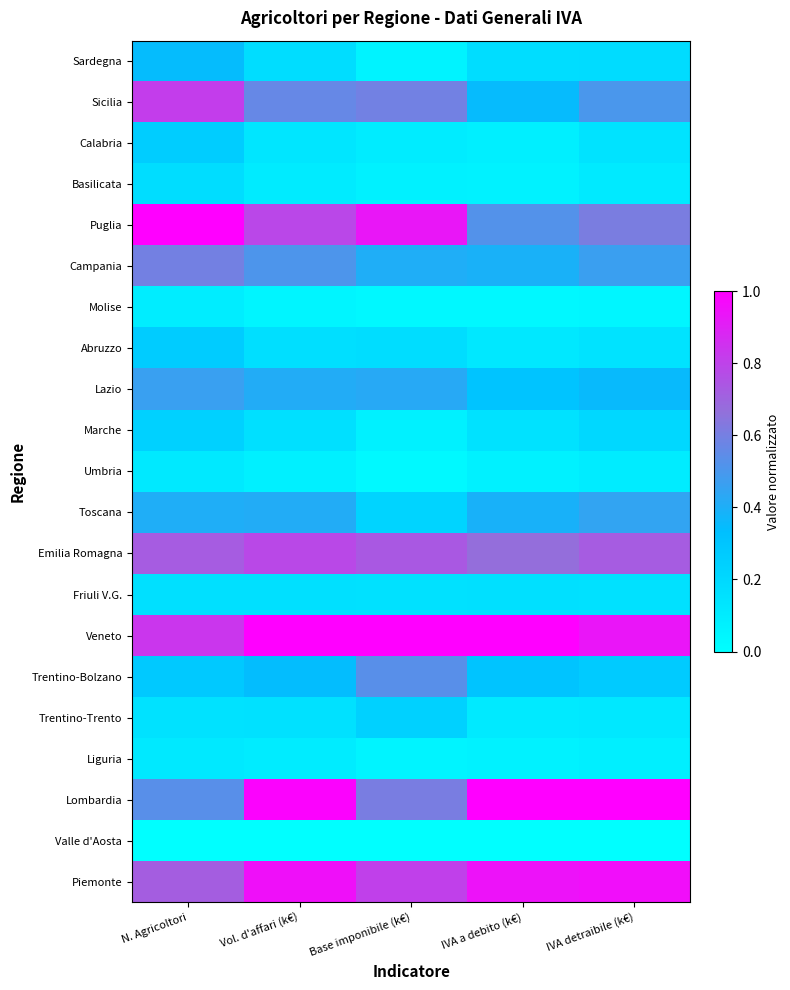

Rank the series at Base imponibile (k€) from lowest to highest value.

Valle d'Aosta, Umbria, Molise, Liguria, Sardegna, Basilicata, Marche, Calabria, Friuli V.G., Abruzzo, Toscana, Trentino-Trento, Campania, Lazio, Trentino-Bolzano, Sicilia, Lombardia, Emilia Romagna, Piemonte, Puglia, Veneto